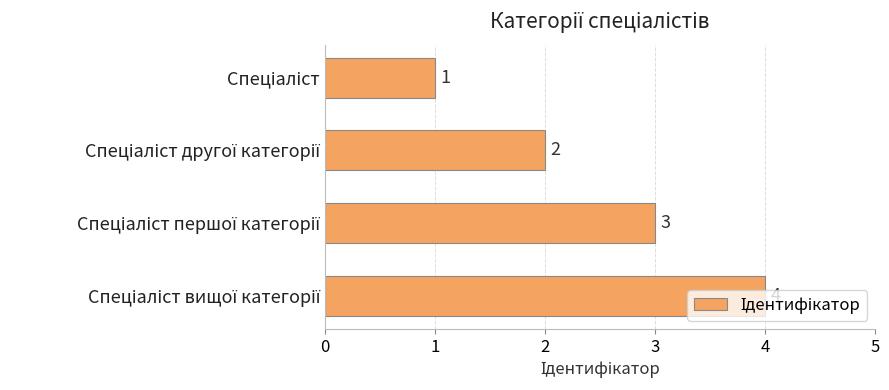

How many values are between 2 and 4?

3